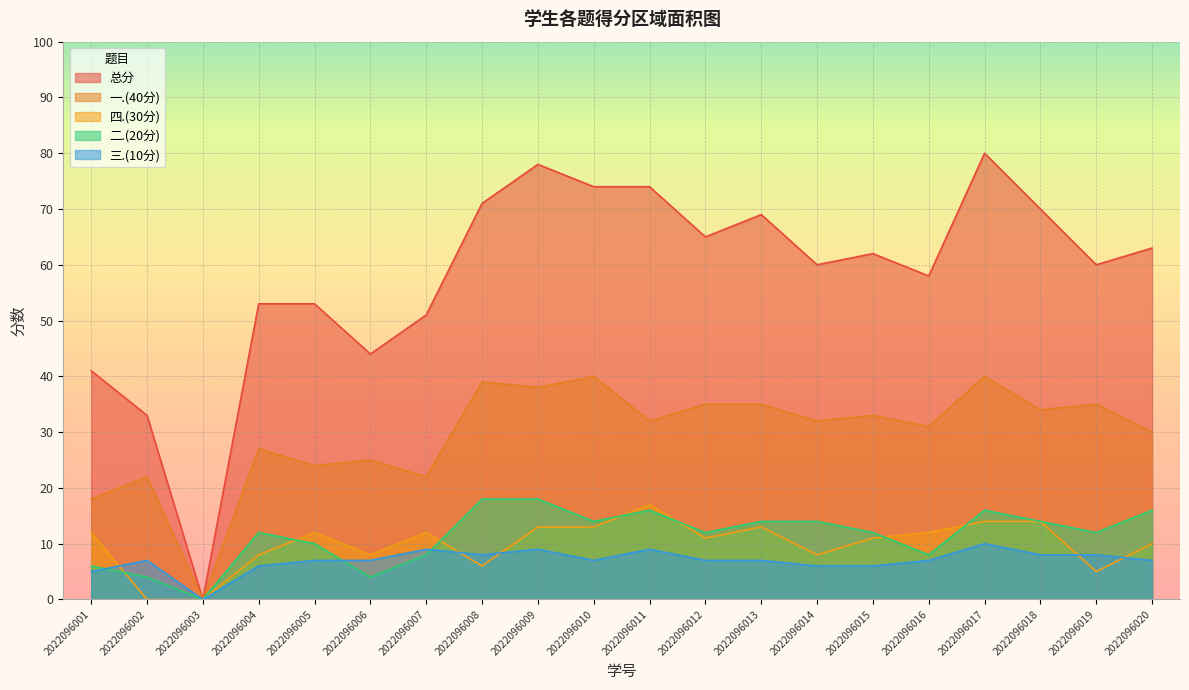

True or false: 二.(20分) has more than 2 points higher than both neighbors.

True